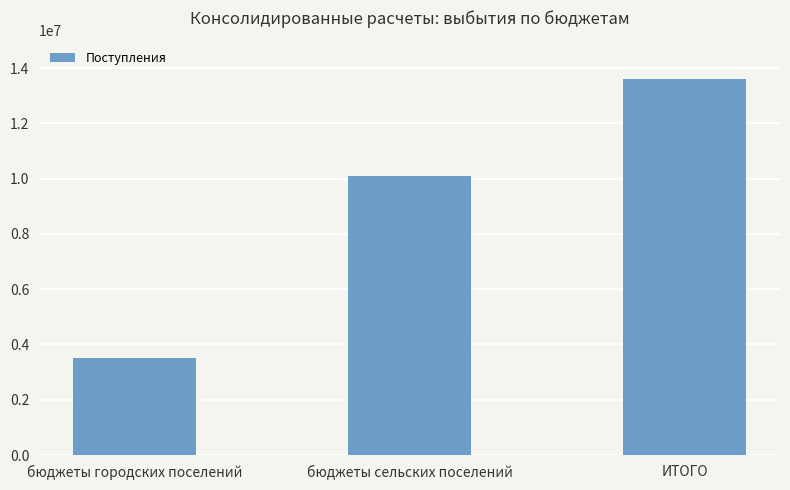

Reading left to right, what are all the values shown in this chart?

3528115.0	10091184.2	13619299.2